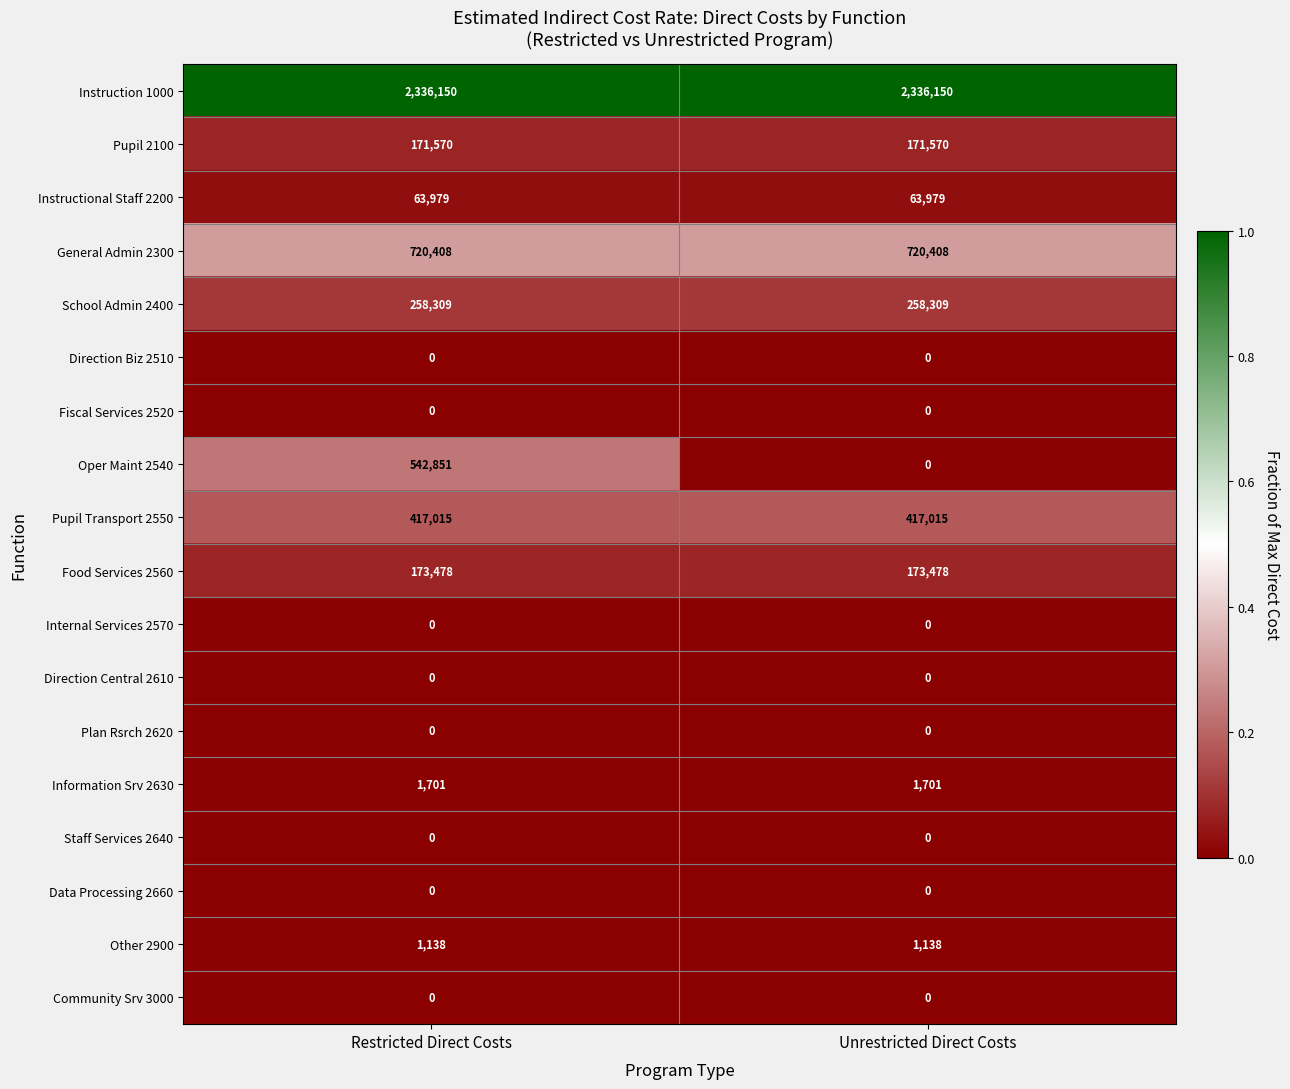

Which series has the largest total across all categories?

Instruction 1000